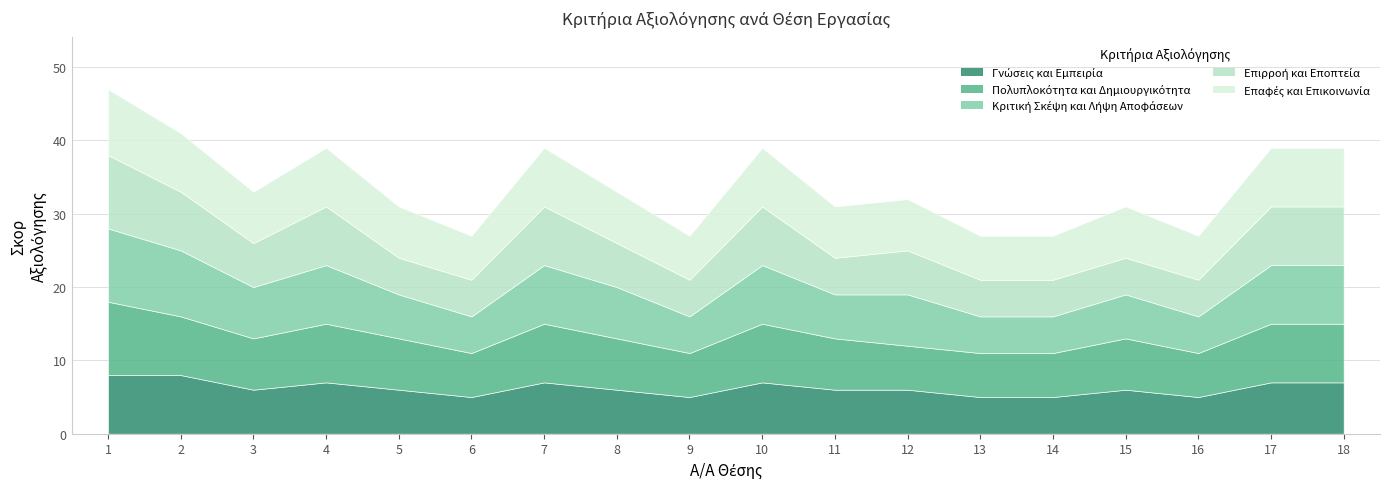

Count the number of data series in this chart.

5